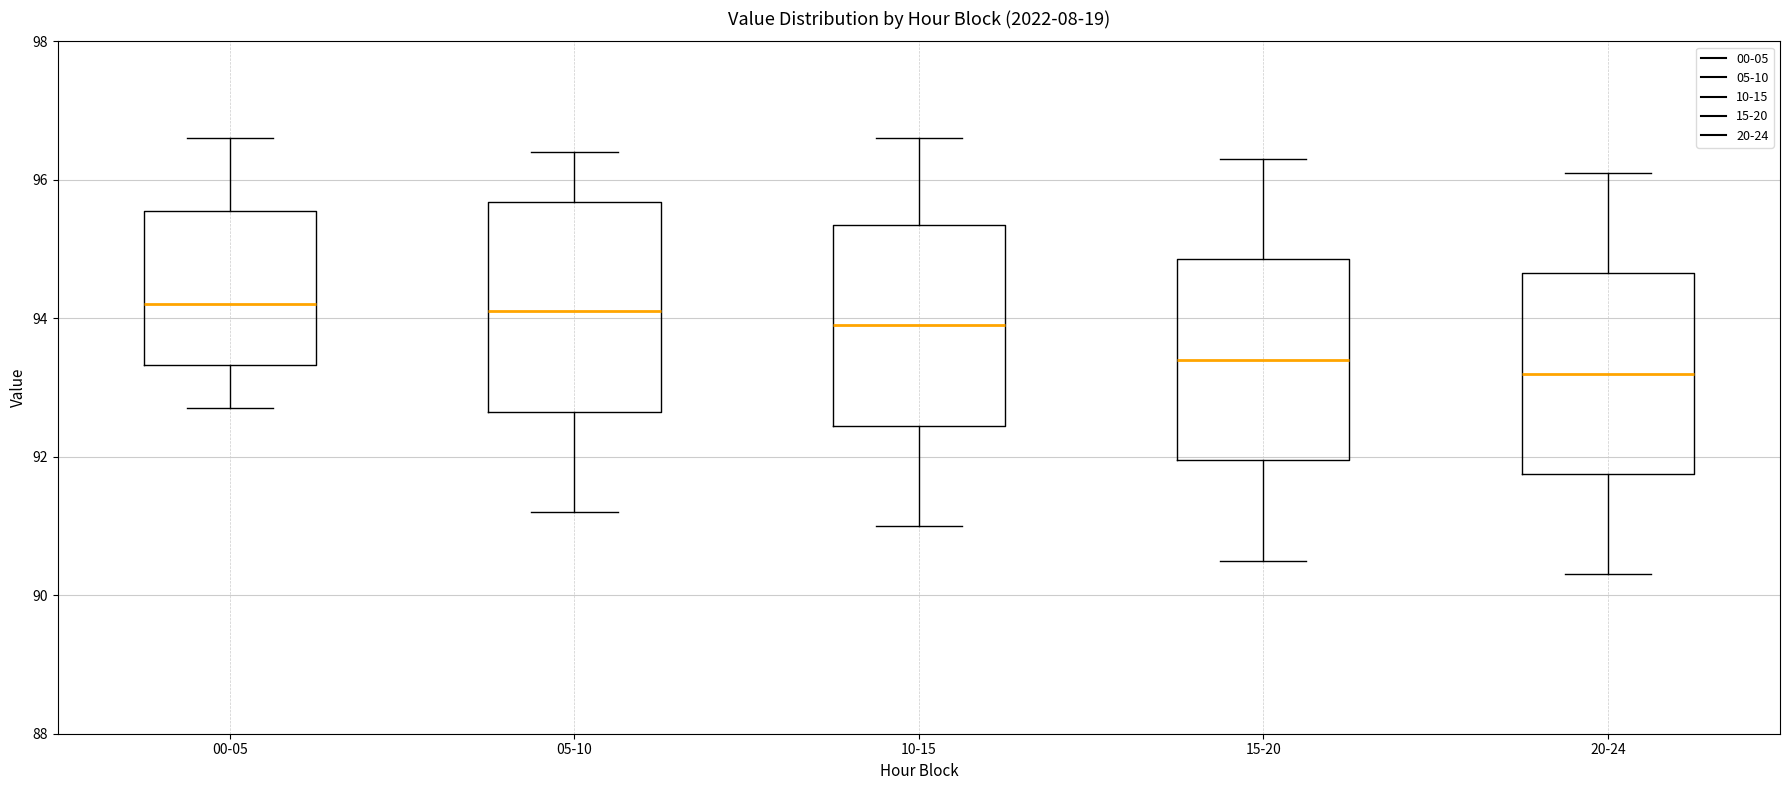

Where does the lower whisker of the box for 05-10 end on the y-axis? The values are not printed on the chart, so give them approximately, as read against the axis.

91.2